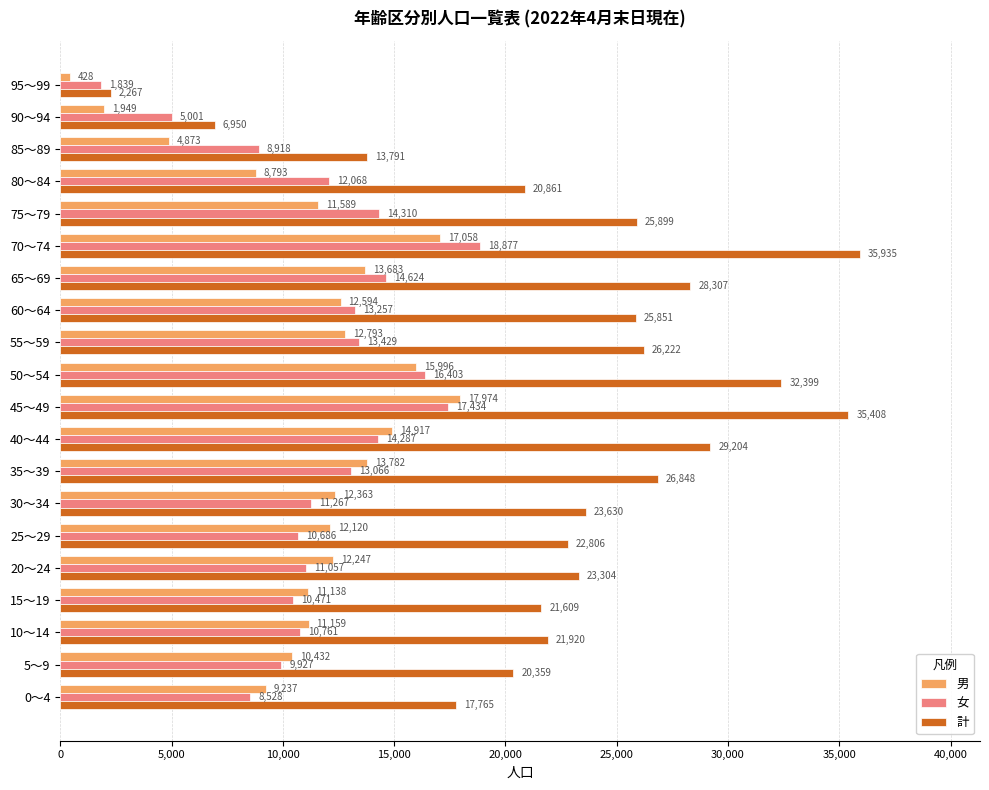

Where is 男 nearest to the value 9201?

0～4